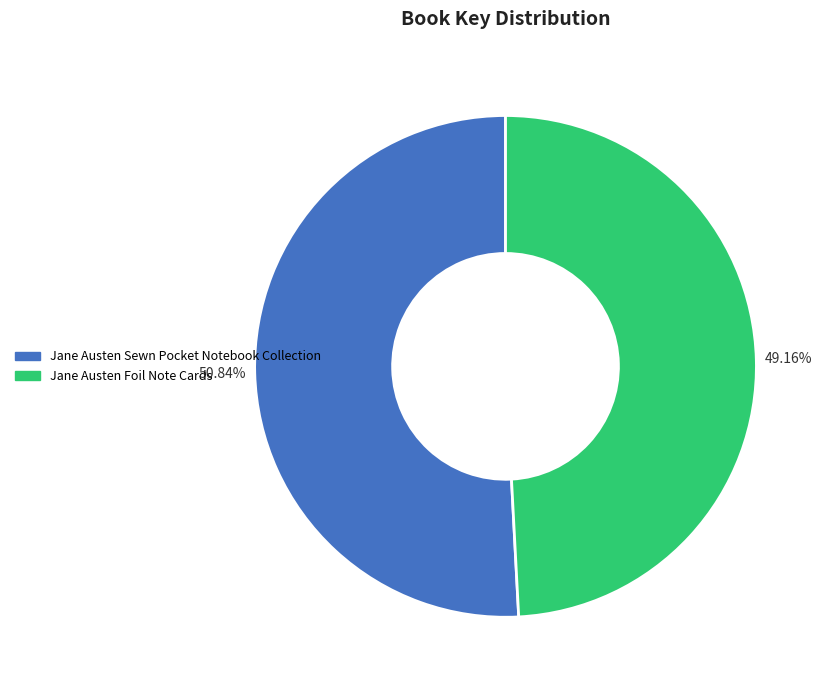

Rank the categories by value from highest to lowest.

Jane Austen Sewn Pocket Notebook Collection, Jane Austen Foil Note Cards